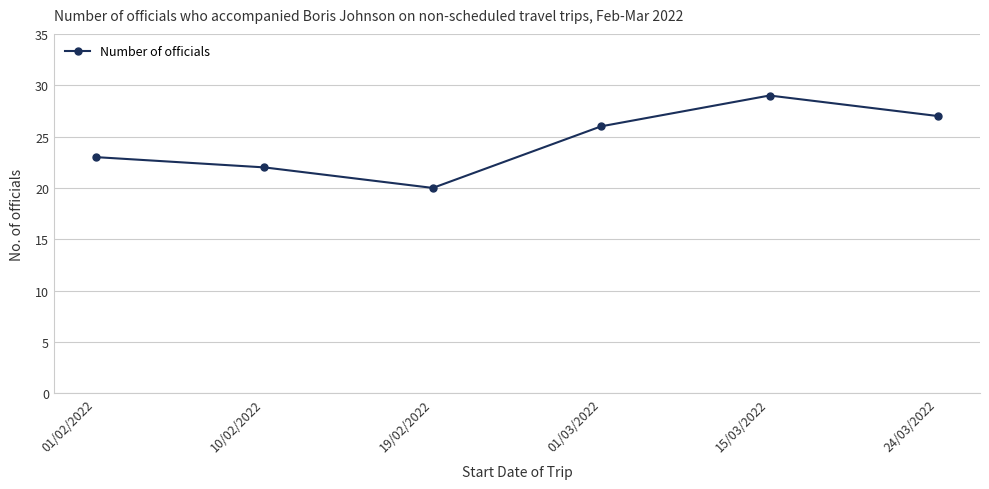

Does the chart have visible grid lines?

Yes